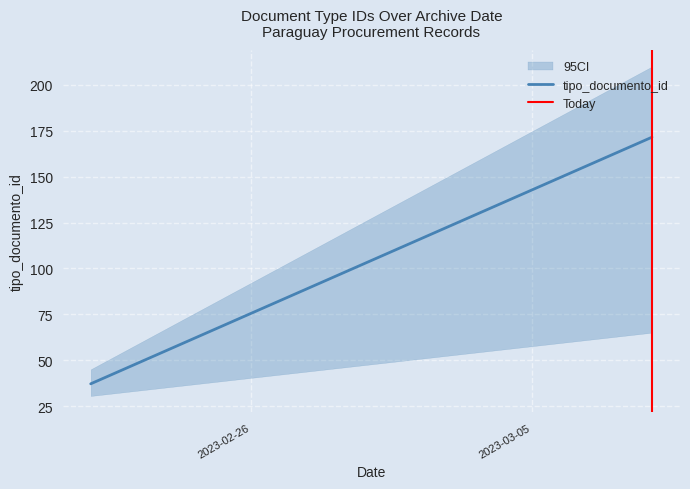

What is the maximum value shown in the chart?

171.5